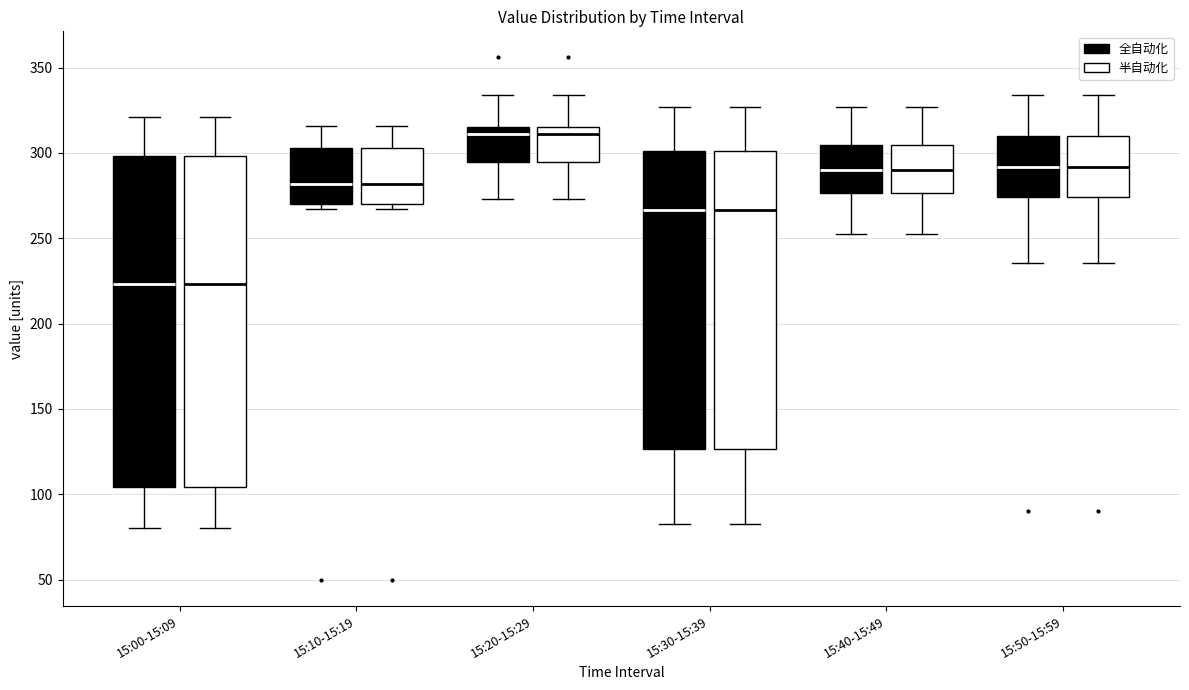

Reading left to right, transcribe this box plot: for each box, give where its median line is, the range the box spans, and where its two whiskers end, as read against the y-axis. The values are not printed on the chart, so give them approximately, as read against the axis.

15:00-15:09 (全自动化): median 225, box 105 to 300, whiskers 80 to 320
15:00-15:09 (半自动化): median 225, box 105 to 300, whiskers 80 to 320
15:10-15:19 (全自动化): median 280, box 270 to 305, whiskers 265 to 315
15:10-15:19 (半自动化): median 280, box 270 to 305, whiskers 265 to 315
15:20-15:29 (全自动化): median 310, box 295 to 315, whiskers 275 to 335
15:20-15:29 (半自动化): median 310, box 295 to 315, whiskers 275 to 335
15:30-15:39 (全自动化): median 265, box 125 to 300, whiskers 85 to 325
15:30-15:39 (半自动化): median 265, box 125 to 300, whiskers 85 to 325
15:40-15:49 (全自动化): median 290, box 275 to 305, whiskers 255 to 325
15:40-15:49 (半自动化): median 290, box 275 to 305, whiskers 255 to 325
15:50-15:59 (全自动化): median 290, box 275 to 310, whiskers 235 to 335
15:50-15:59 (半自动化): median 290, box 275 to 310, whiskers 235 to 335